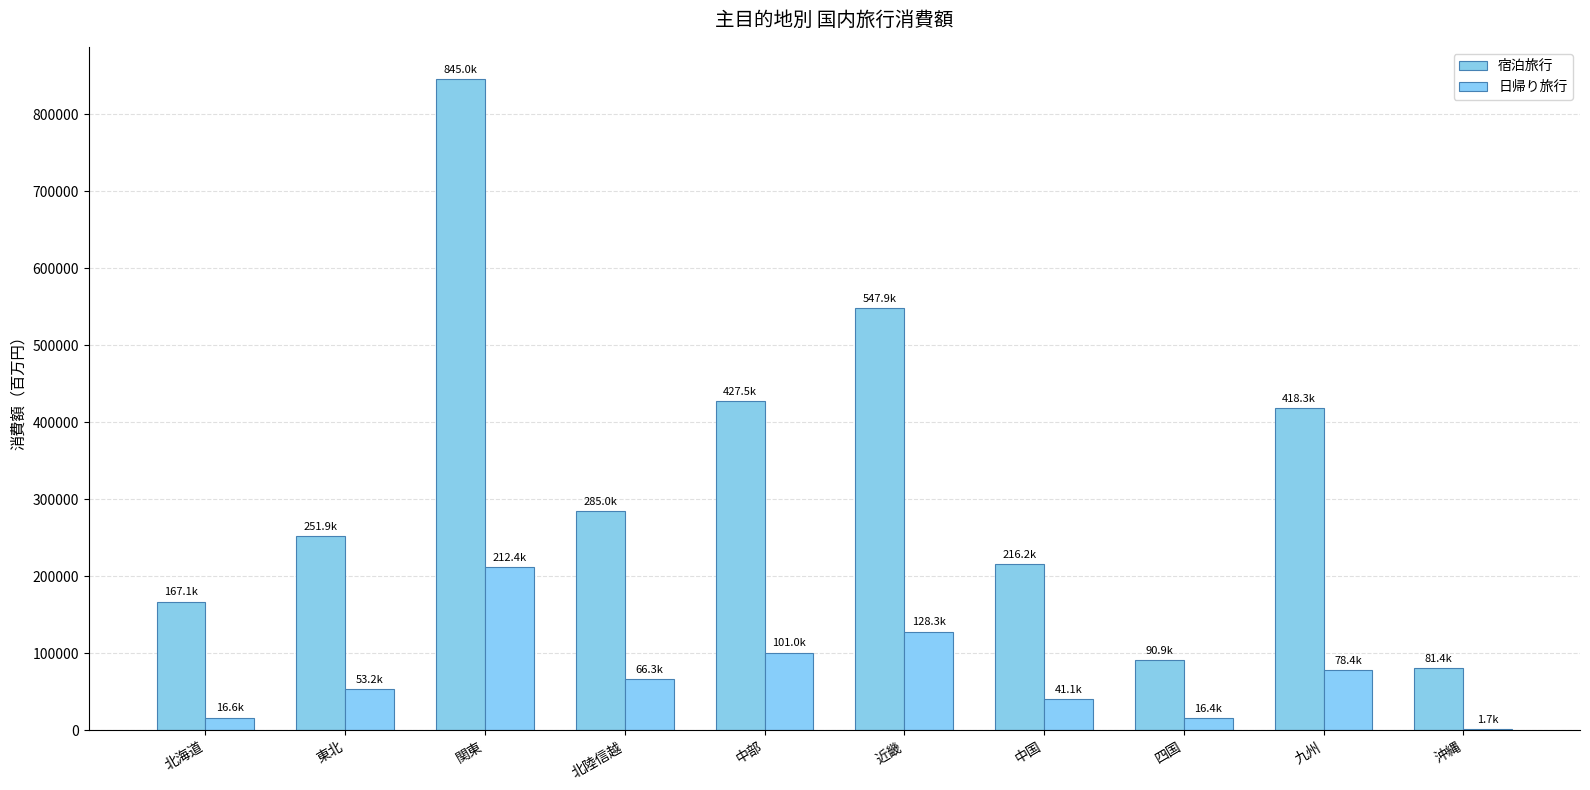

Where is 宿泊旅行 nearest to the value 463193?

中部